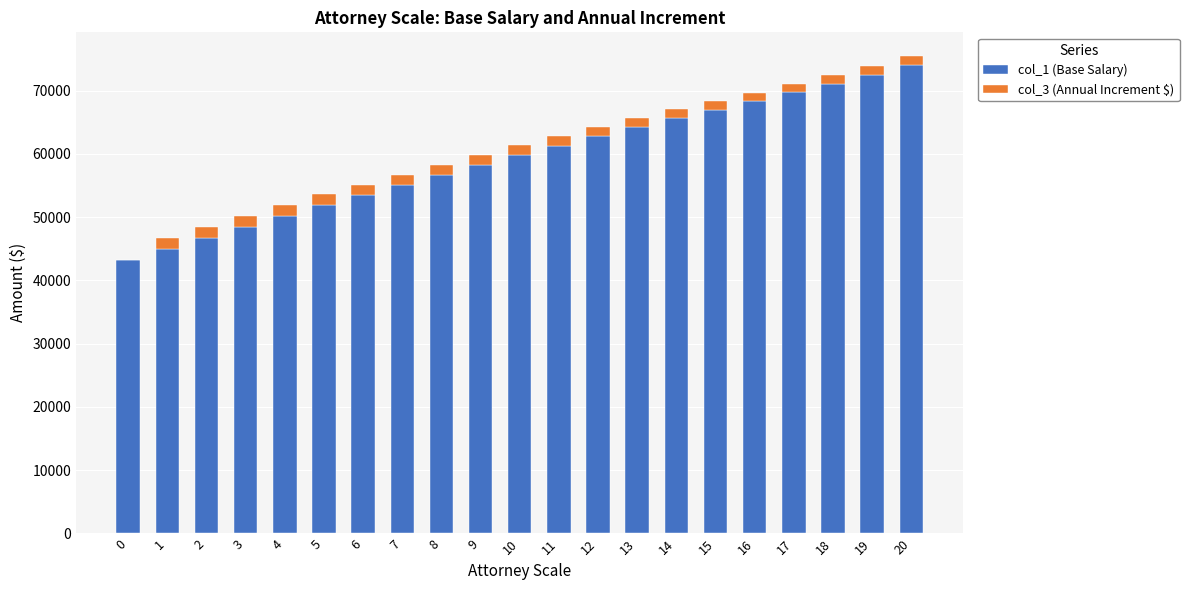

What is the sum of all col_1 (Base Salary) values?

1245621.9